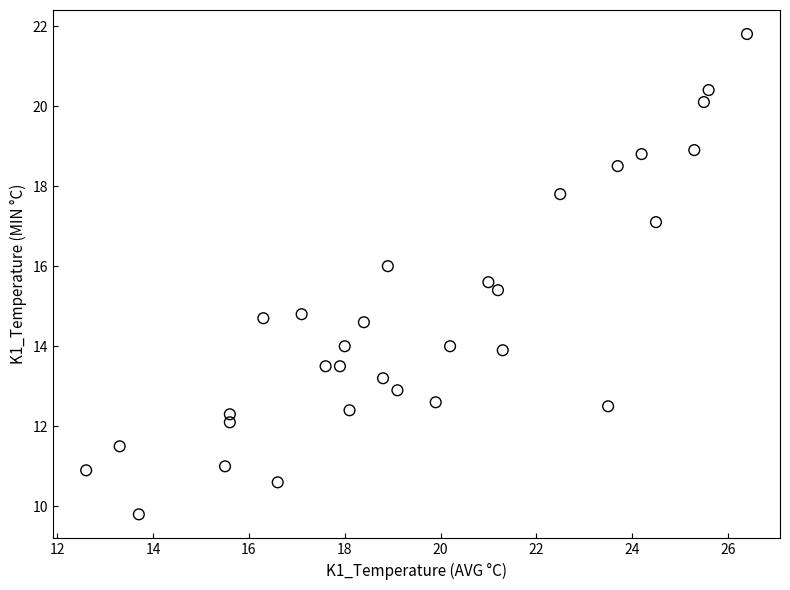

What is the range of X values (max minus min)?

13.8